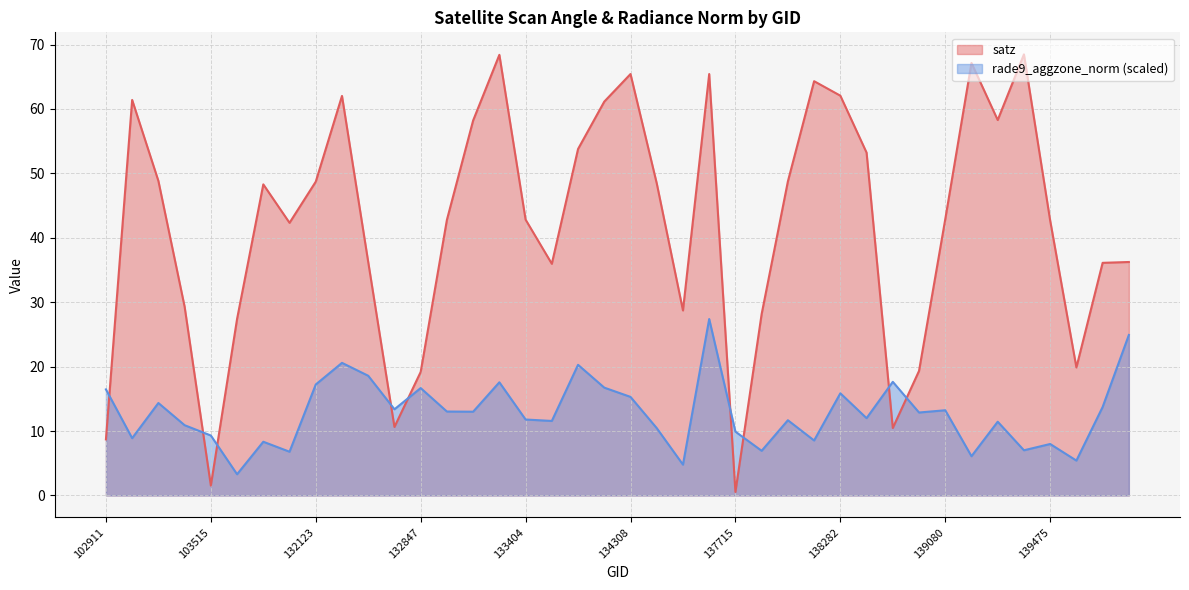

Reading right to left, list all the values displayed in this chart.

satz: 143151=36.2	140059=36.1	139672=19.9	139475=42.7	139462=68.5	139269=58.3	139094=67.1	139080=42.9	138881=19.3	138688=10.5	138296=53.2	138282=62.1	138105=64.3	138092=48.8	137903=28.2	137715=0.5	137322=65.4	134505=28.7	134322=48.5	134308=65.4	134138=61.1	134124=53.8	133946=36.0	133404=42.8	133392=68.4	133209=58.2	133027=42.8	132847=19.2	132669=10.6	132488=36.2	132296=62.0	132123=48.7	104346=42.3	103752=48.3	103634=27.4	103515=1.5	103396=29.3	103278=48.8	103160=61.4	102911=8.7
rade9_aggzone_norm: 143151=24.9	140059=13.7	139672=5.4	139475=8.0	139462=7.0	139269=11.4	139094=6.1	139080=13.2	138881=12.9	138688=17.6	138296=12.0	138282=15.9	138105=8.5	138092=11.7	137903=6.9	137715=9.9	137322=27.4	134505=4.8	134322=10.4	134308=15.3	134138=16.7	134124=20.3	133946=11.6	133404=11.8	133392=17.6	133209=13.0	133027=13.0	132847=16.7	132669=13.4	132488=18.6	132296=20.6	132123=17.2	104346=6.8	103752=8.3	103634=3.3	103515=9.3	103396=10.9	103278=14.3	103160=8.9	102911=16.5